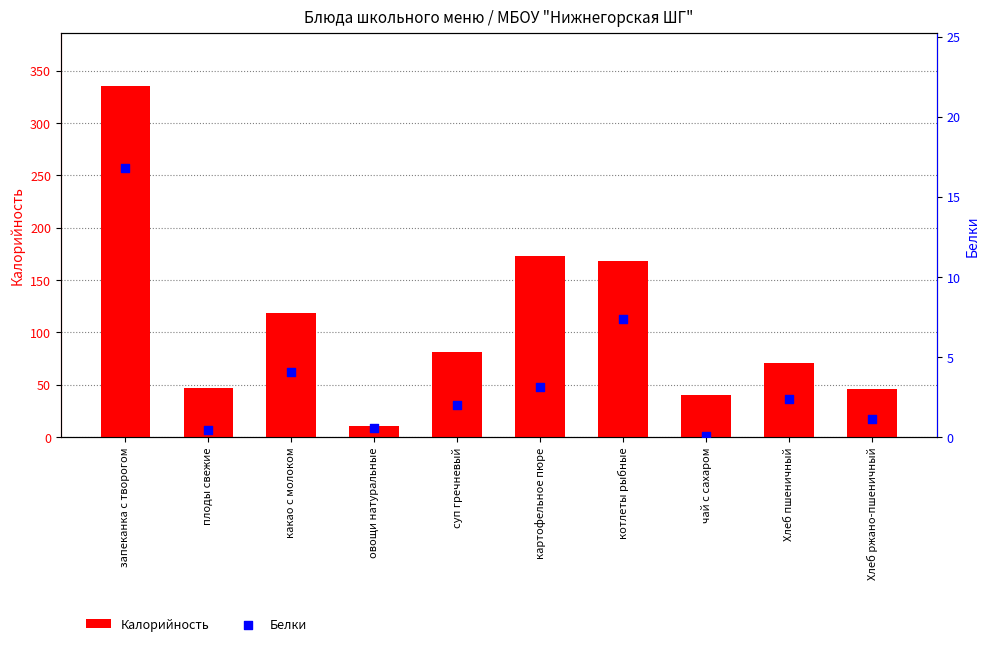

At which category is the sum across all series the highest?

запеканка с творогом